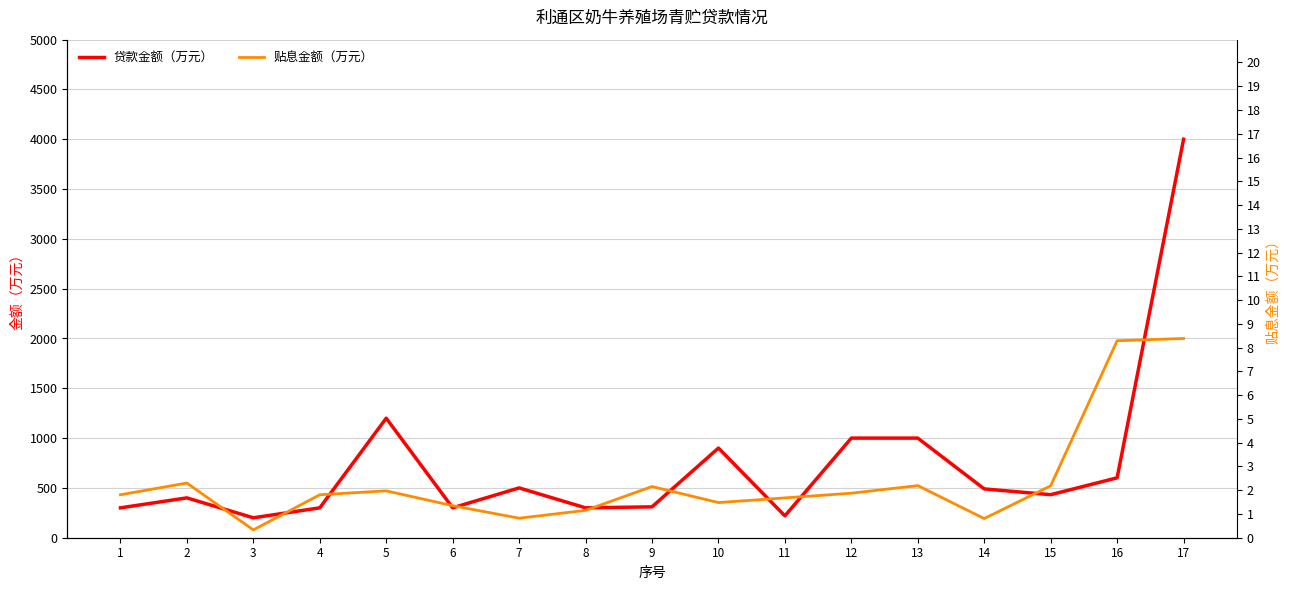

What is the minimum value shown in the chart?

0.3